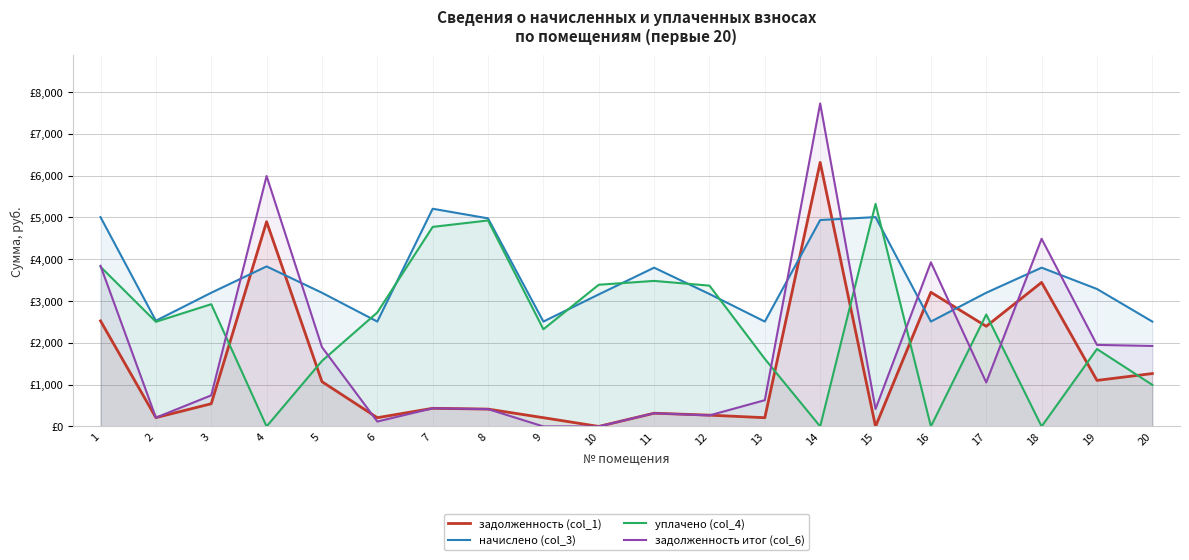

What is the difference between the начислено (col_3) values at 16 and 10?

649.8